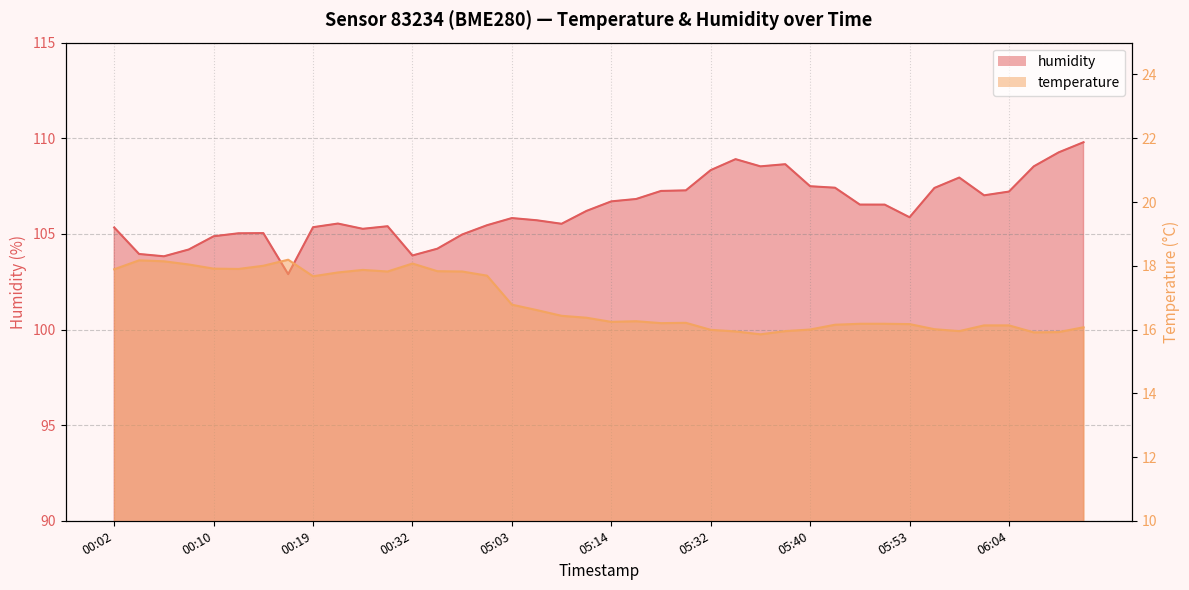

Which series has the widest spread of values?

humidity